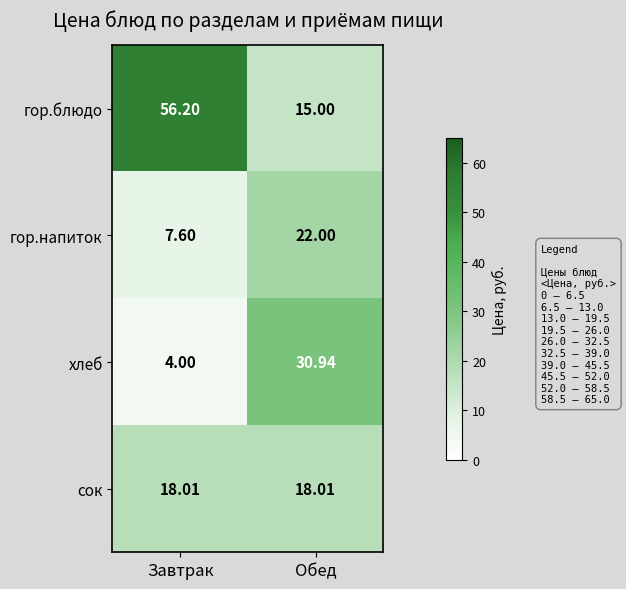

Between Завтрак and Обед, which series saw the biggest shift?

гор.блюдо